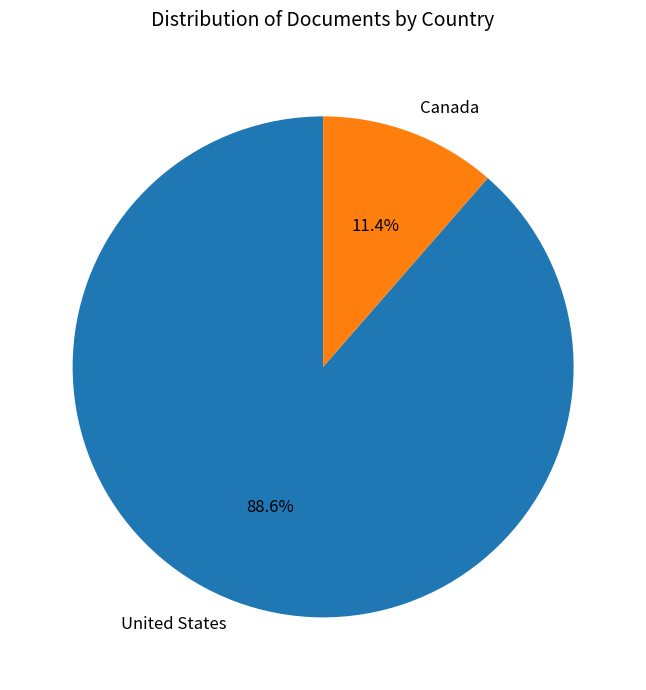

Rank the categories by value from lowest to highest.

Canada, United States